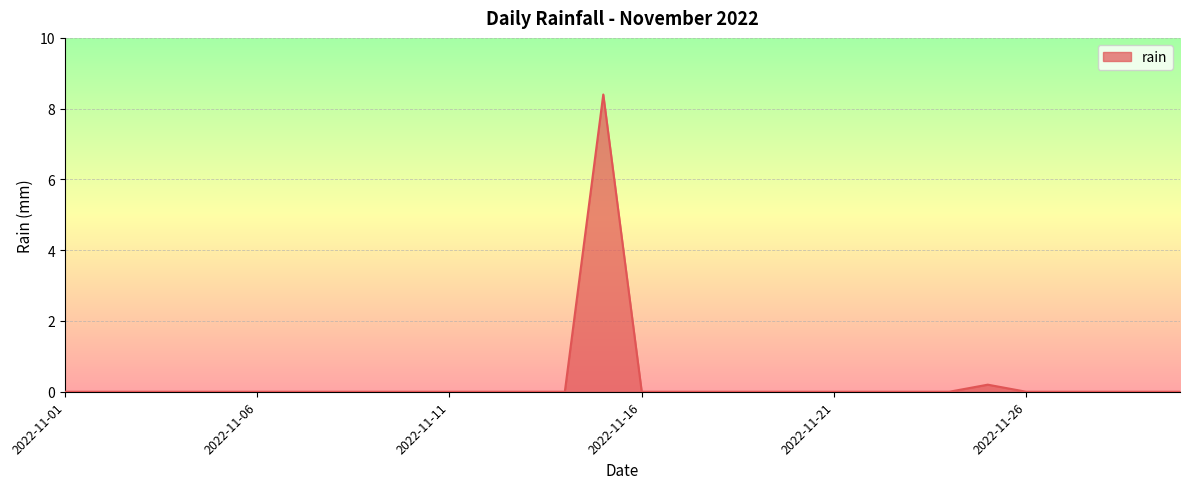

What is the maximum value shown in the chart?

8.4